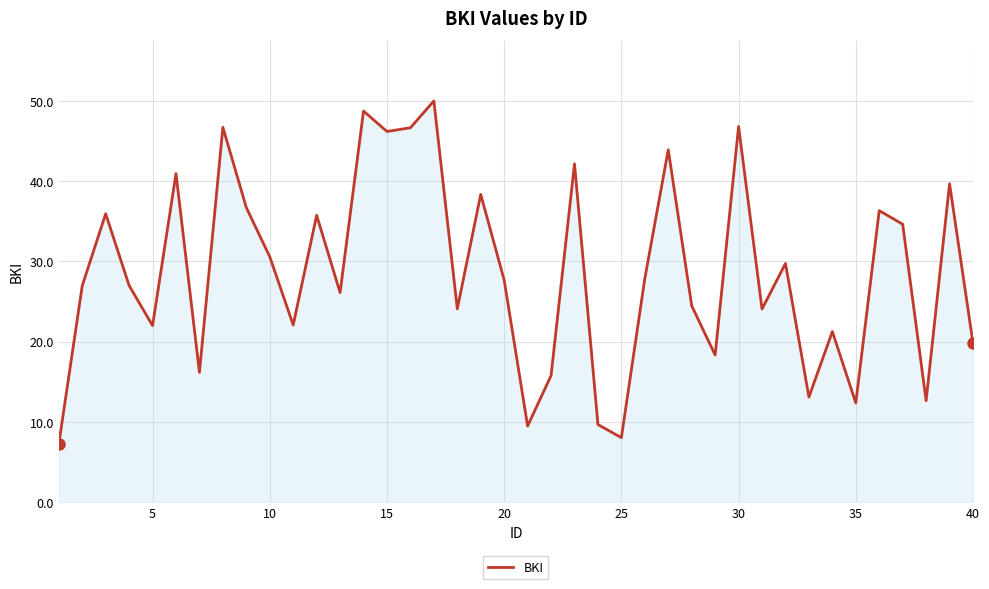

What is the greatest value displayed?

50.0